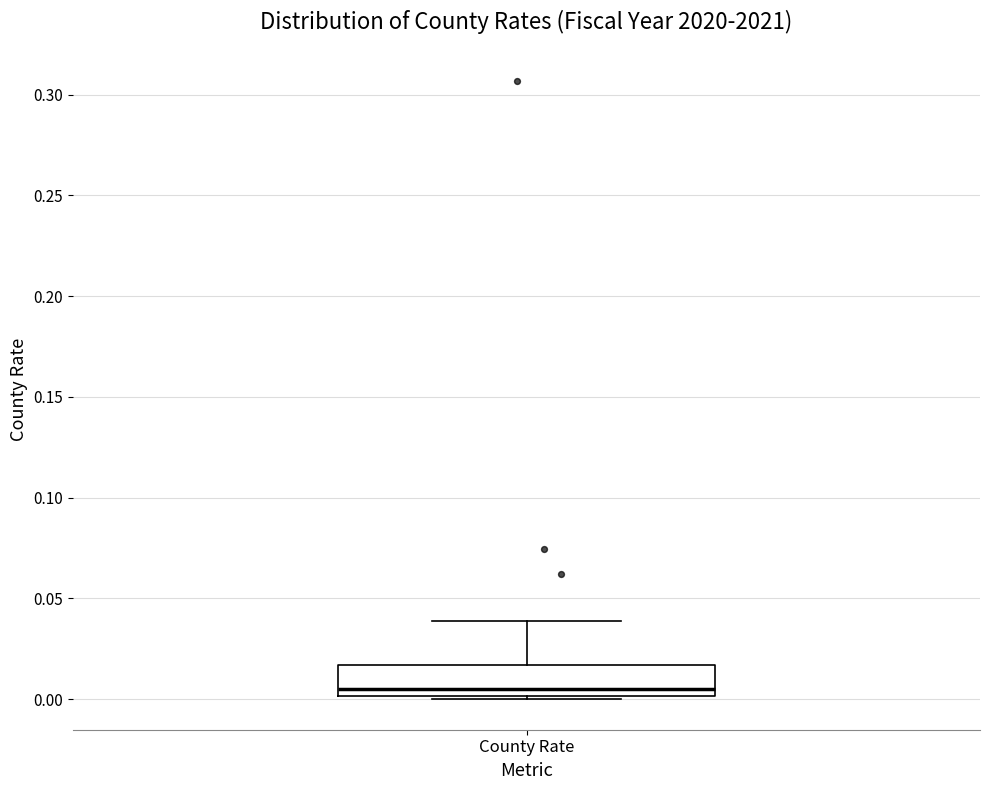

Transcribe this box plot: give where the median line is, the range the box spans, and where the two whiskers end, as read against the y-axis. The values are not printed on the chart, so give them approximately, as read against the axis.

median 0.005, box 0.000 to 0.015, whiskers 0.000 to 0.040